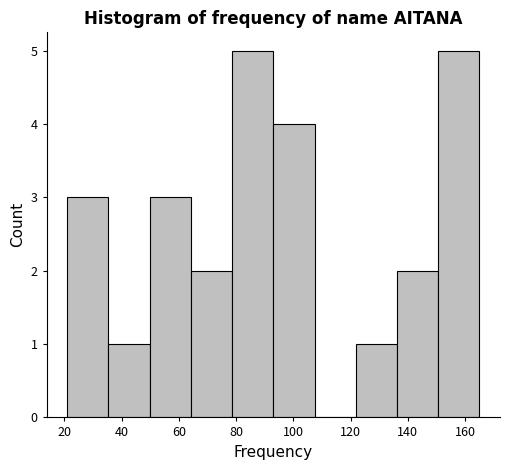

How tall is the bar that spans 78.6 to 93.0 on the x-axis? Neither the bar edges nor the heights are printed on the chart, so give them approximately, as read against the axes.

5